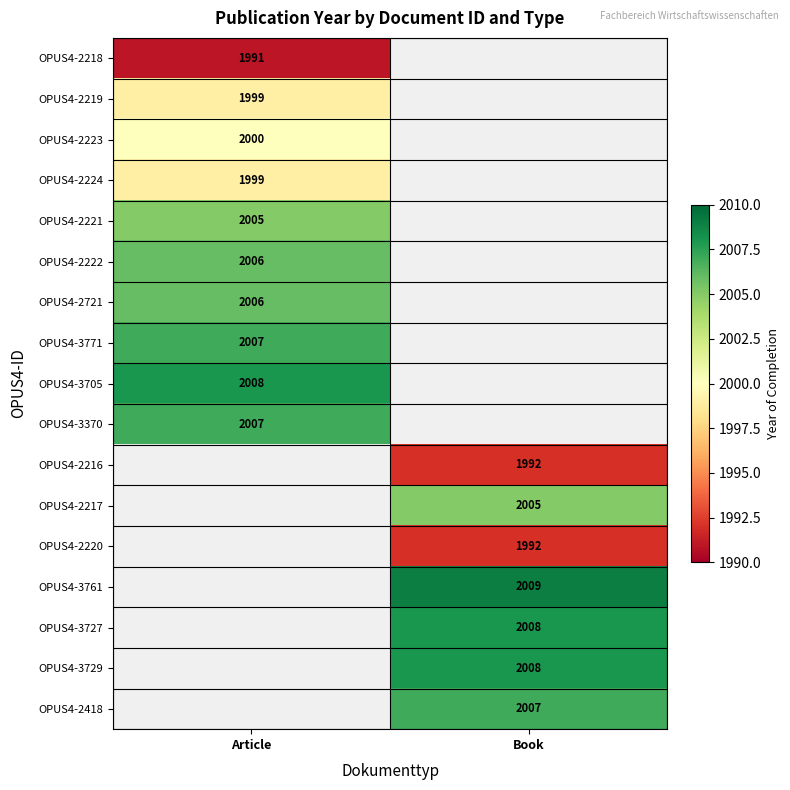

Is the value of OPUS4-2220 at Book greater than the value of OPUS4-2221 at Article?

No